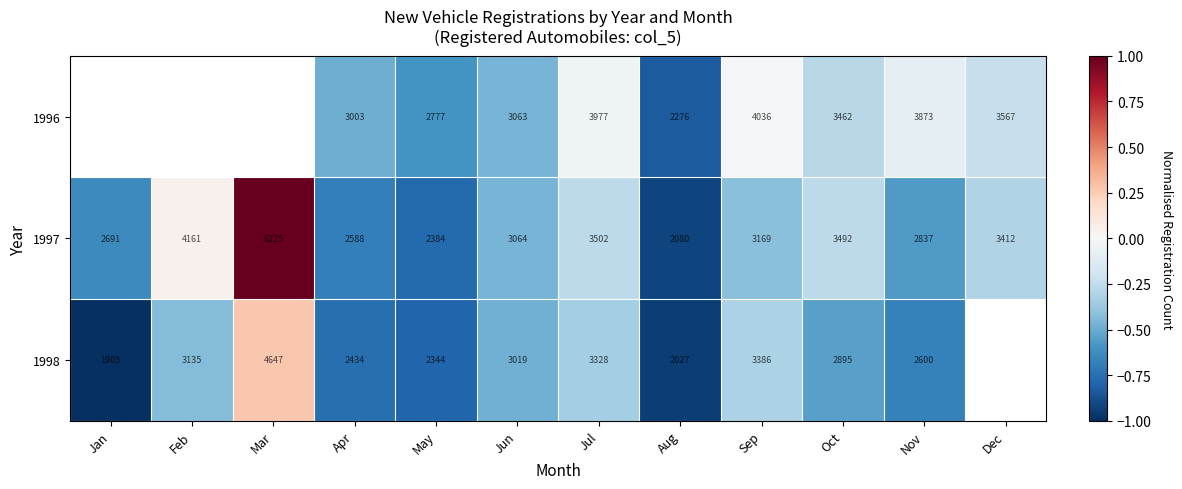

How many positive values does the 1997 series have?

2